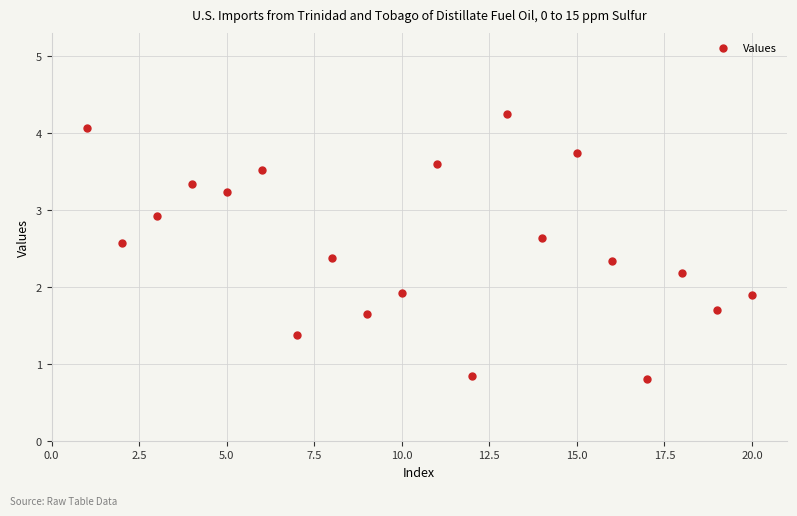

What is the range of X values (max minus min)?

19.0